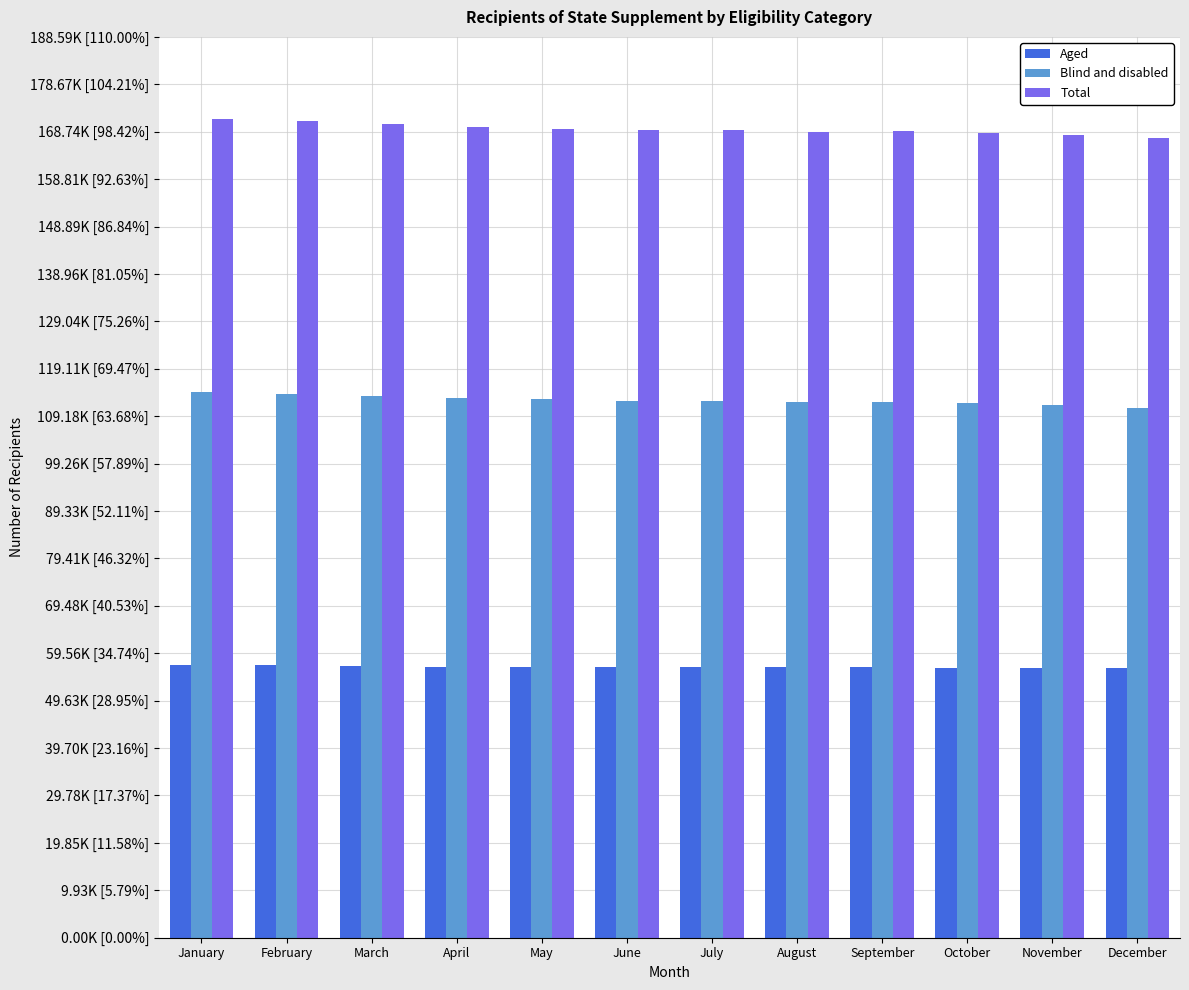

What is the difference between the maximum and minimum values in the Total series?

4060